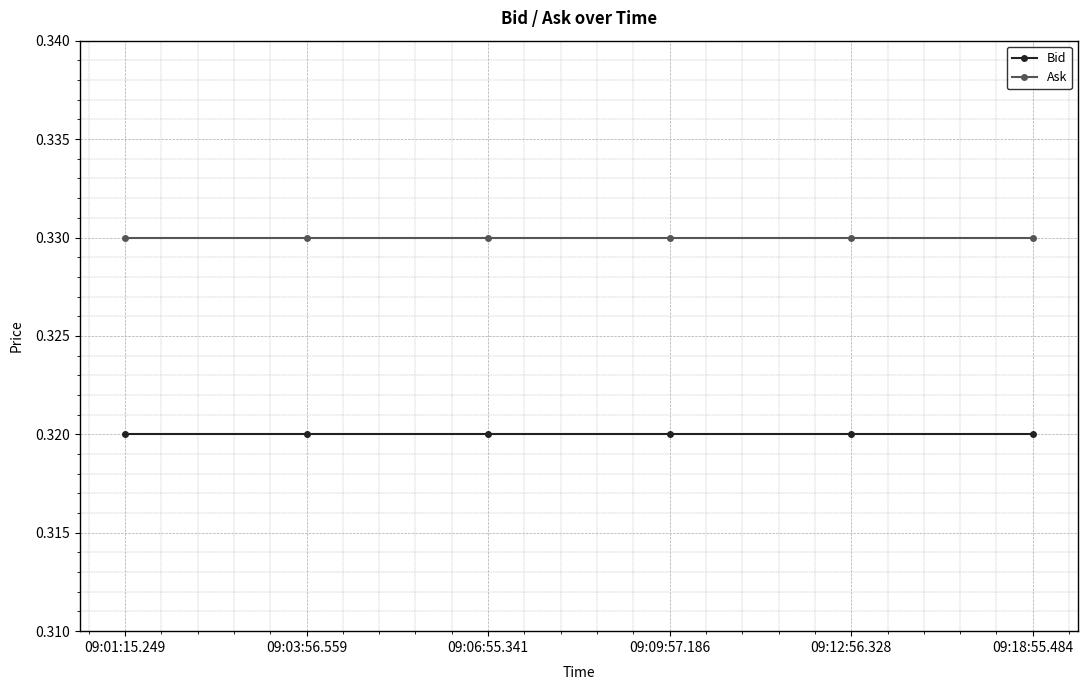

True or false: Bid has a value of 0.1 at 09:12:56.328.

False